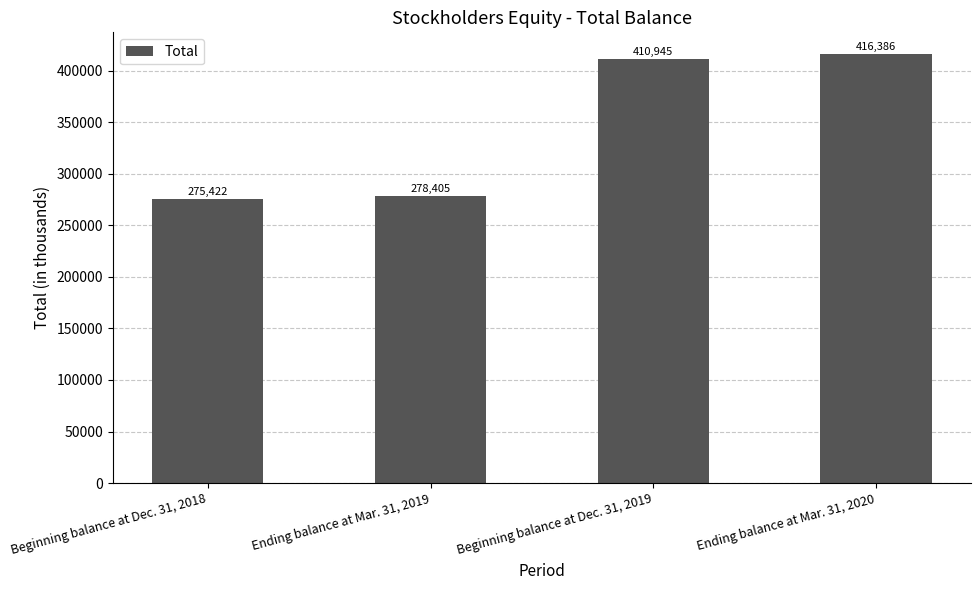

Where is the data nearest to the value 345904?

Beginning balance at Dec. 31, 2019